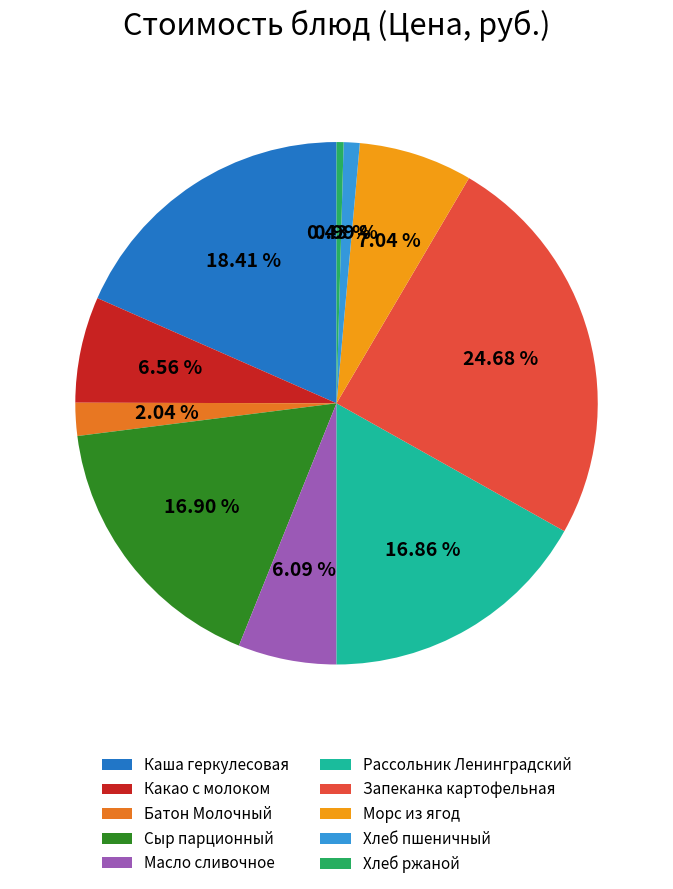

How many slices are in this pie chart?

10